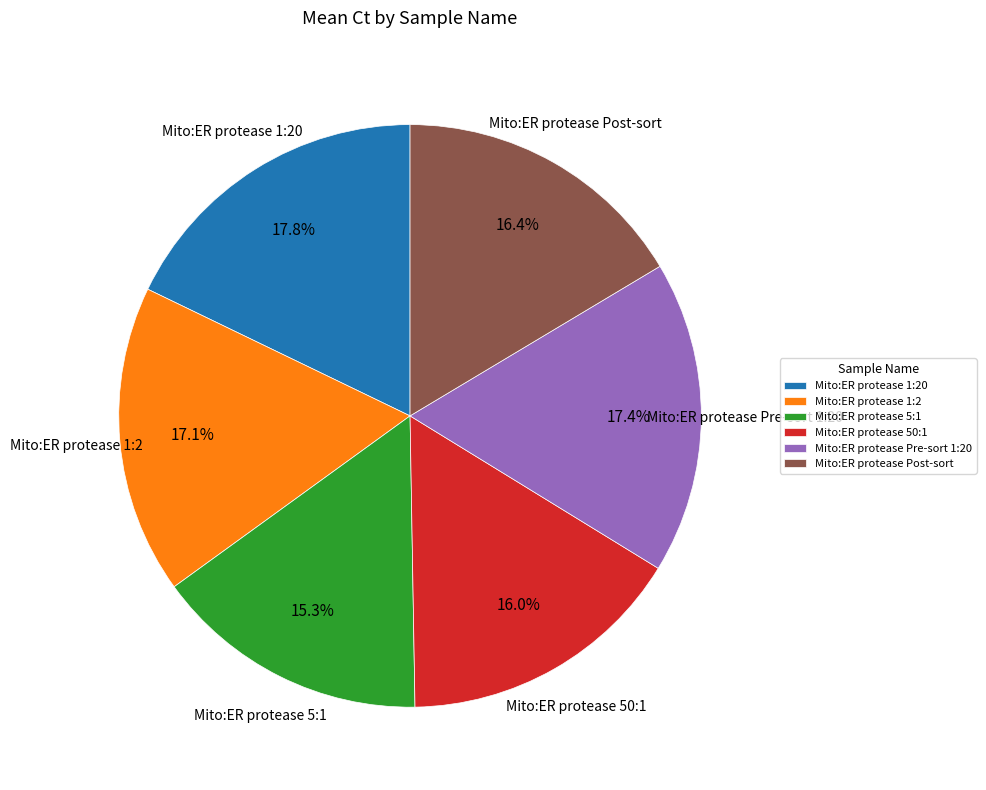

How many slices are in this pie chart?

6